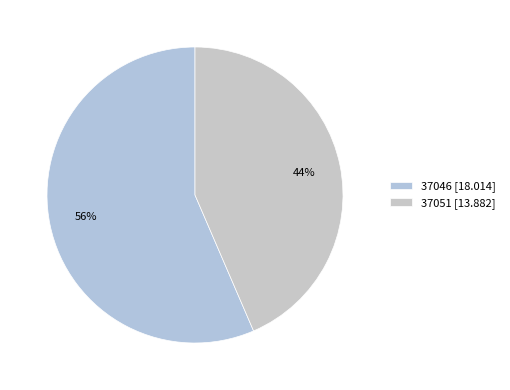

Count the number of slices in the pie.

2